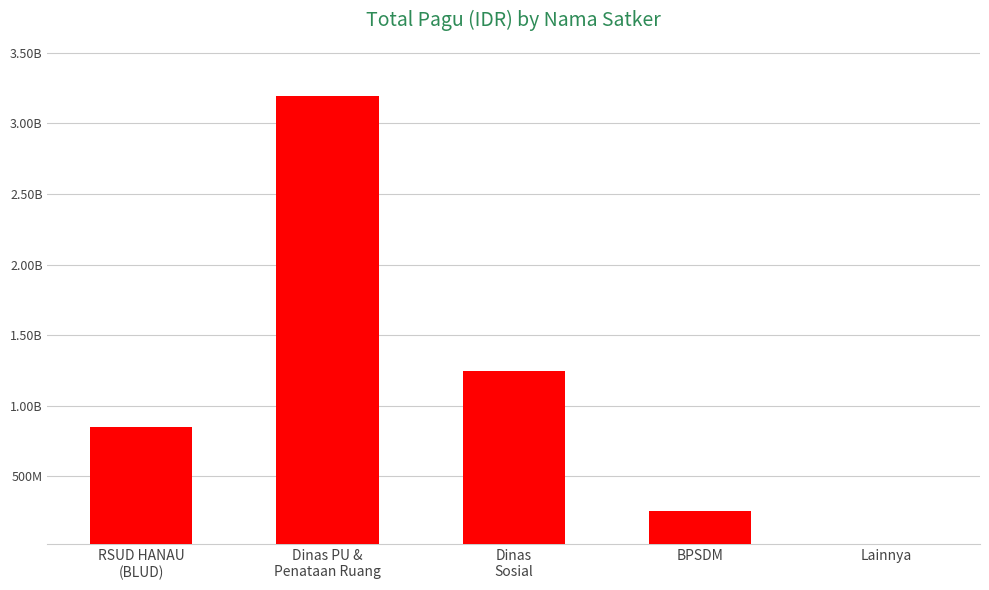

Are the bars horizontal?

No